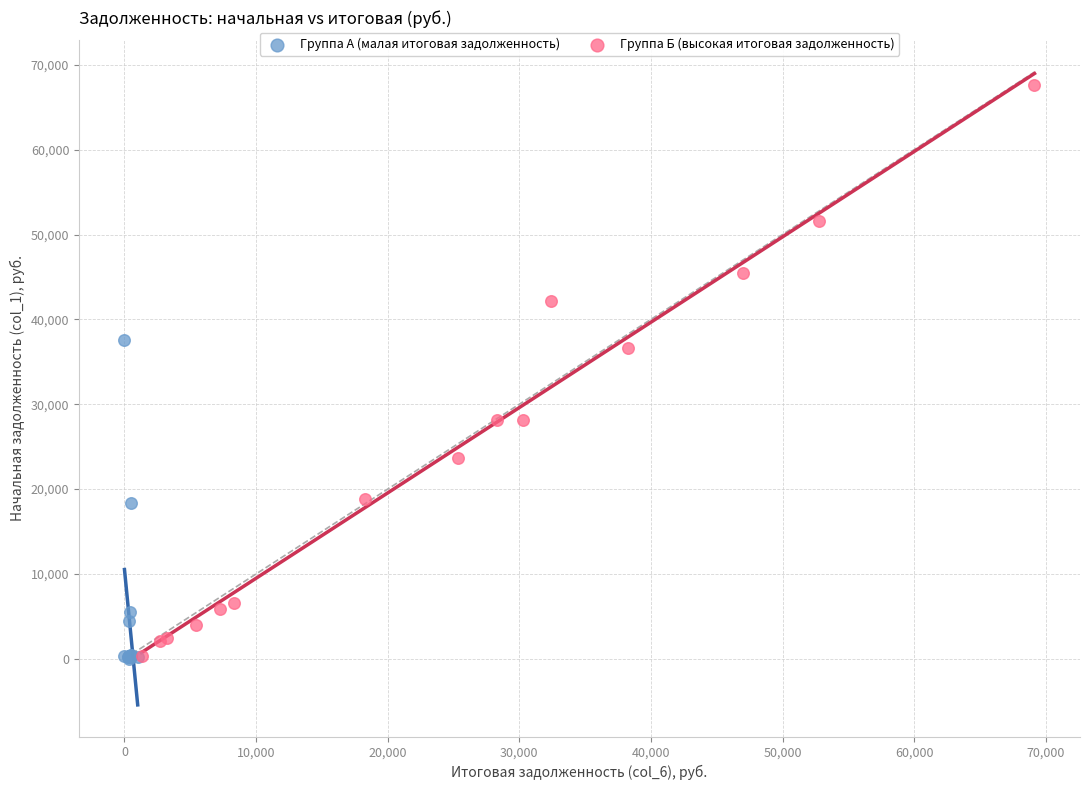

Which series reaches the maximum Y coordinate?

Группа Б (высокая итоговая задолженность)